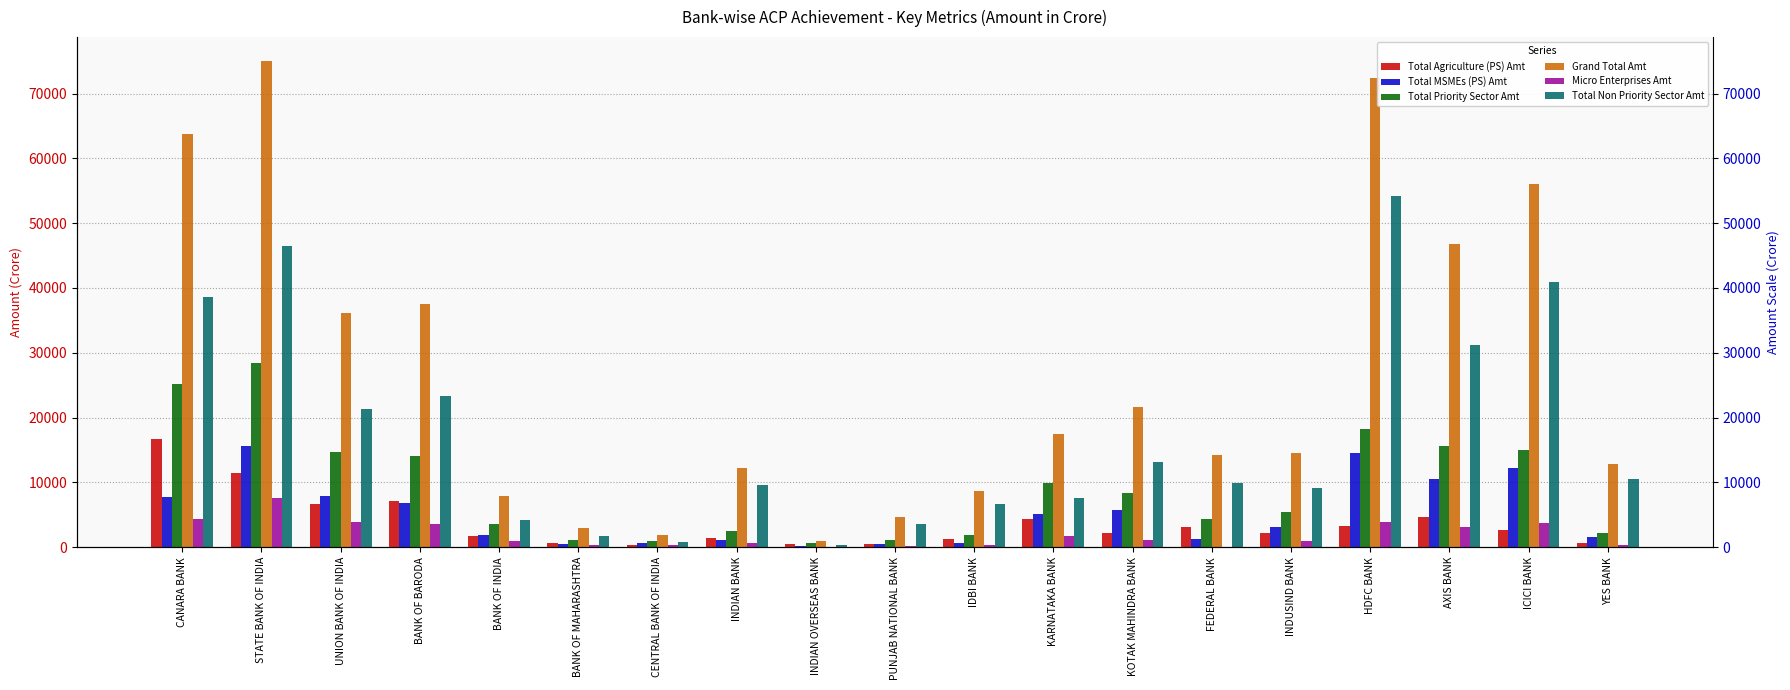

At which label does Grand Total Amt reach its peak?

STATE BANK OF INDIA